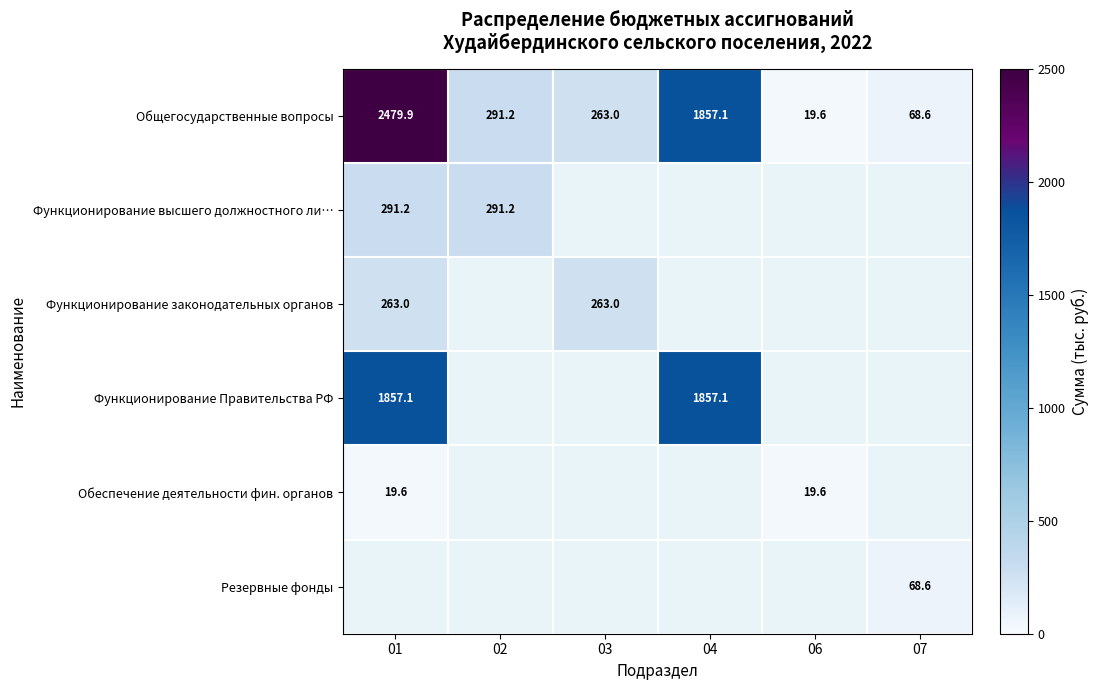

What is the sum of all Общегосударственные вопросы values?

4979.4